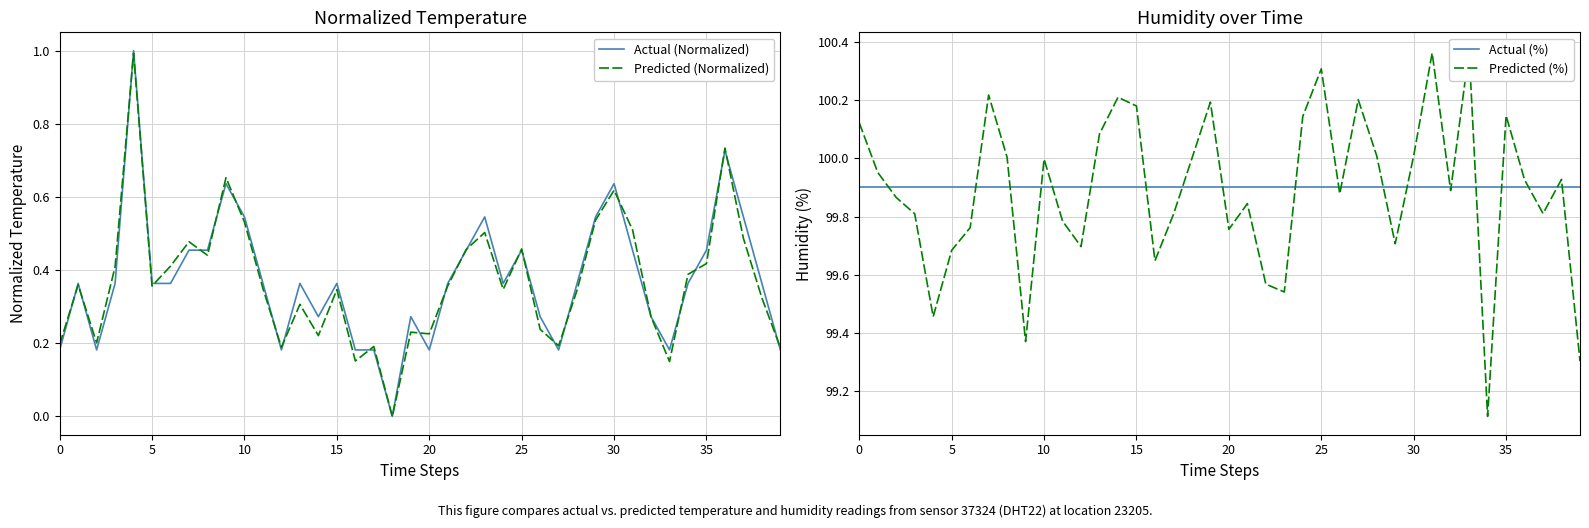

How many interior local valleys does the Predicted (%) series have?

11